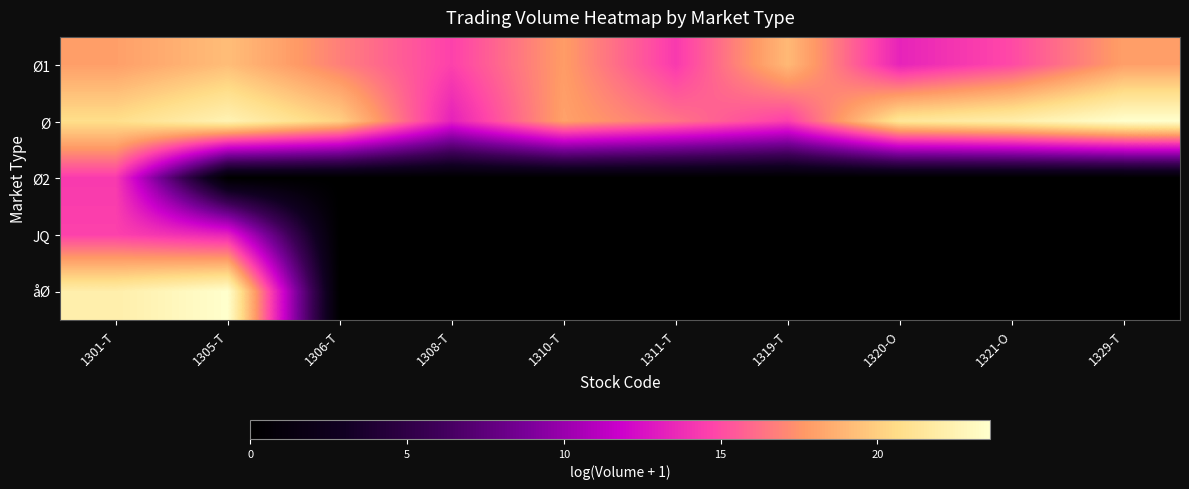

Reading right to left, list all the values displayed in this chart.

Ø1: 1329-T=18.0	1321-O=14.9	1320-O=13.3	1319-T=19.1	1311-T=14.3	1310-T=17.8	1308-T=14.6	1306-T=16.8	1305-T=19.3	1301-T=17.9
Ø: 1329-T=23.6	1321-O=22.1	1320-O=21.4	1319-T=14.5	1311-T=16.4	1310-T=18.0	1308-T=13.2	1306-T=20.1	1305-T=22.5	1301-T=20.8
Ø2: 1329-T=0.0	1321-O=0.0	1320-O=0.0	1319-T=0.0	1311-T=0.0	1310-T=0.0	1308-T=0.0	1306-T=0.0	1305-T=0.0	1301-T=14.3
JQ: 1329-T=0.0	1321-O=0.0	1320-O=0.0	1319-T=0.0	1311-T=0.0	1310-T=0.0	1308-T=0.0	1306-T=0.0	1305-T=13.3	1301-T=14.6
åØ: 1329-T=0.0	1321-O=0.0	1320-O=0.0	1319-T=0.0	1311-T=0.0	1310-T=0.0	1308-T=0.0	1306-T=0.0	1305-T=23.6	1301-T=22.1